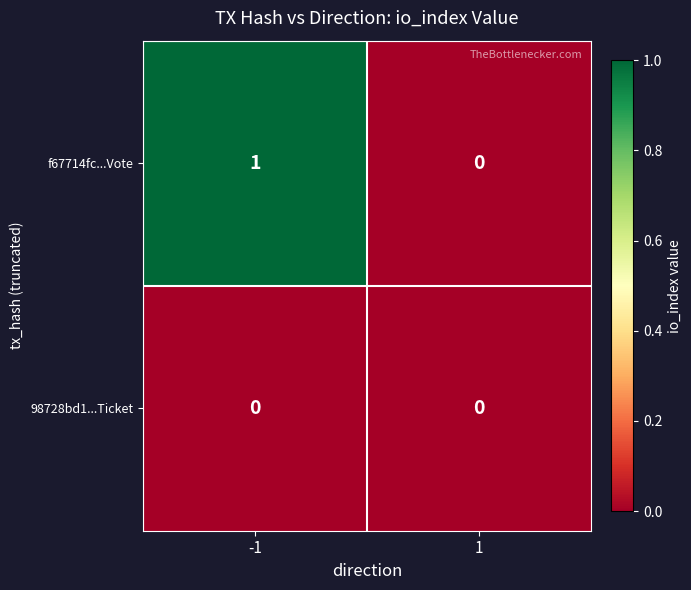

Which series has the largest total across all categories?

f67714fc...Vote